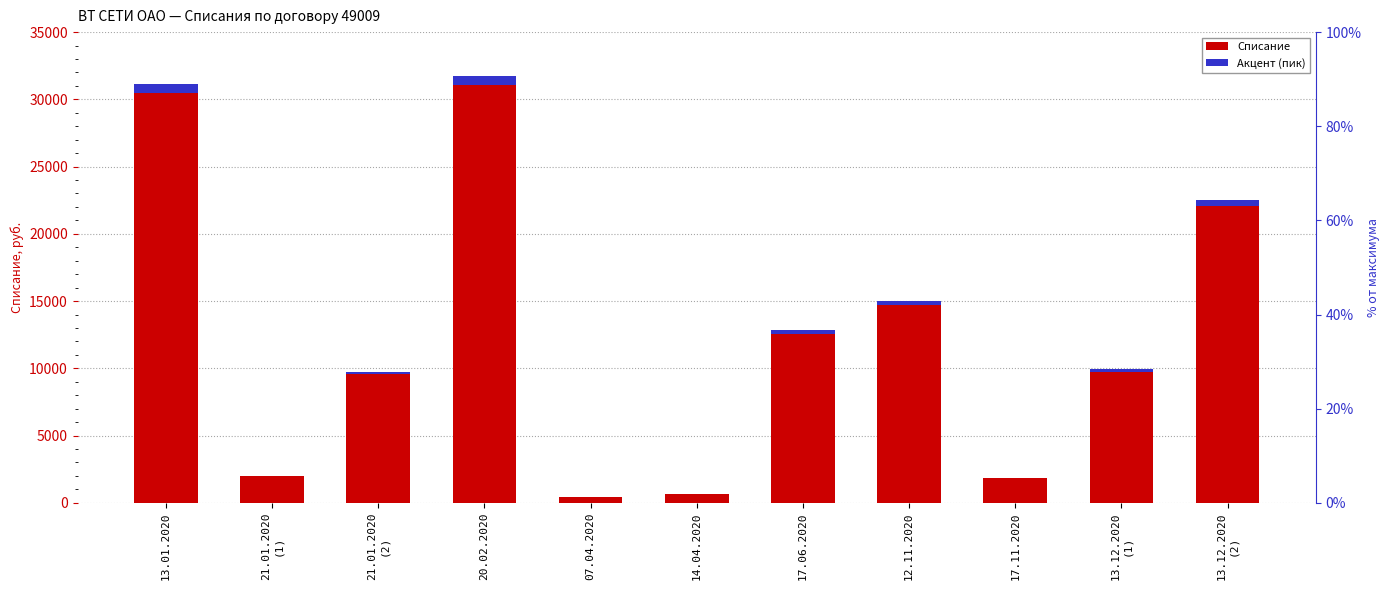

True or false: Списание has a value of 3258.1 at 12.11.2020.

False